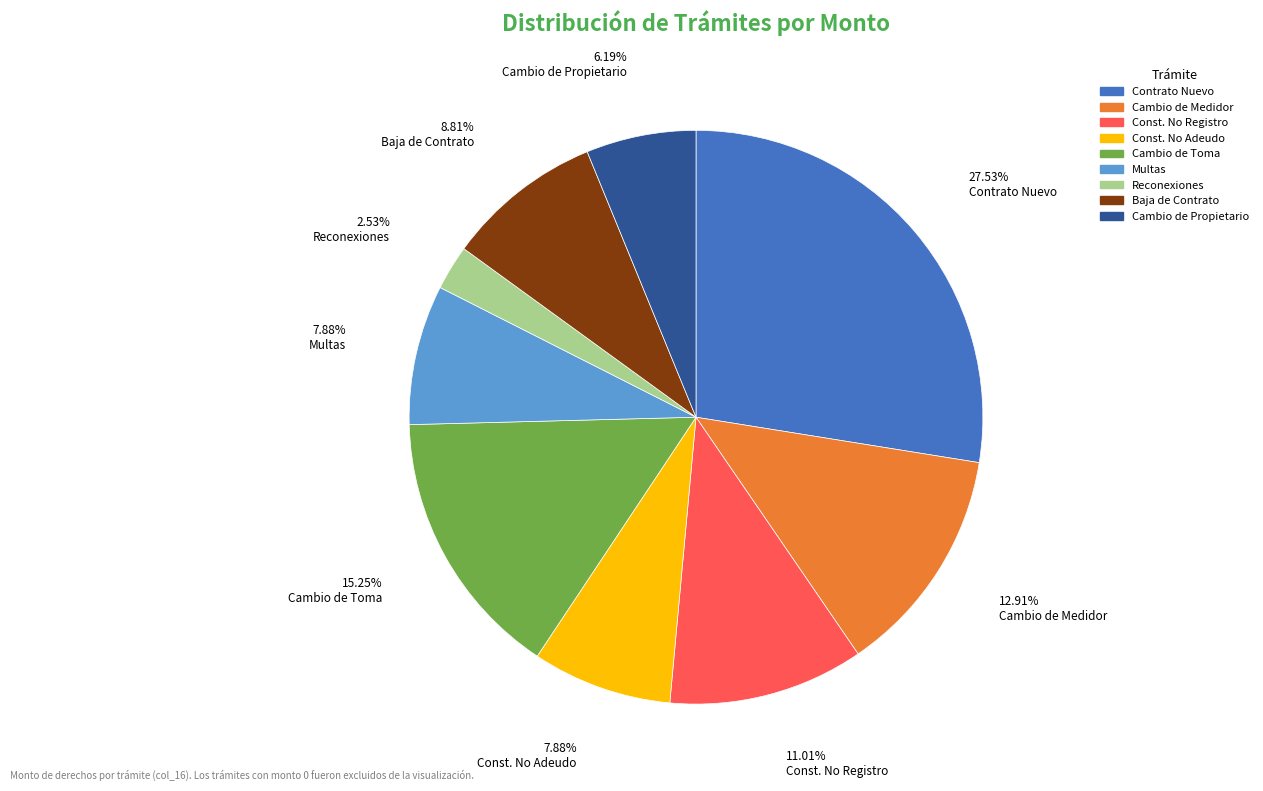

Count the number of slices in the pie.

9